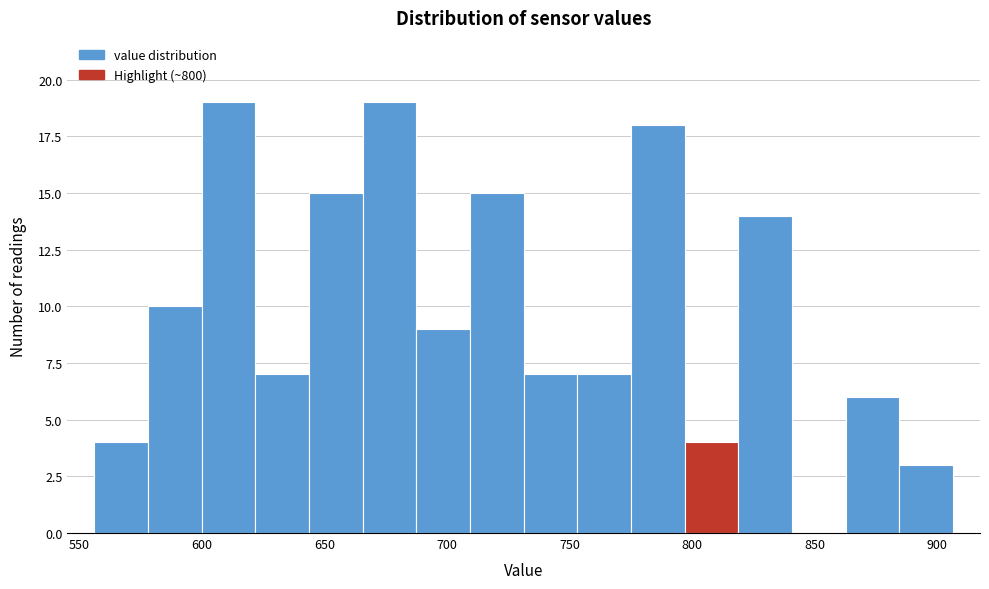

What is the height of the bar covering 820 to 840 on the x-axis? Neither the bar edges nor the heights are printed on the chart, so give them approximately, as read against the axes.

14